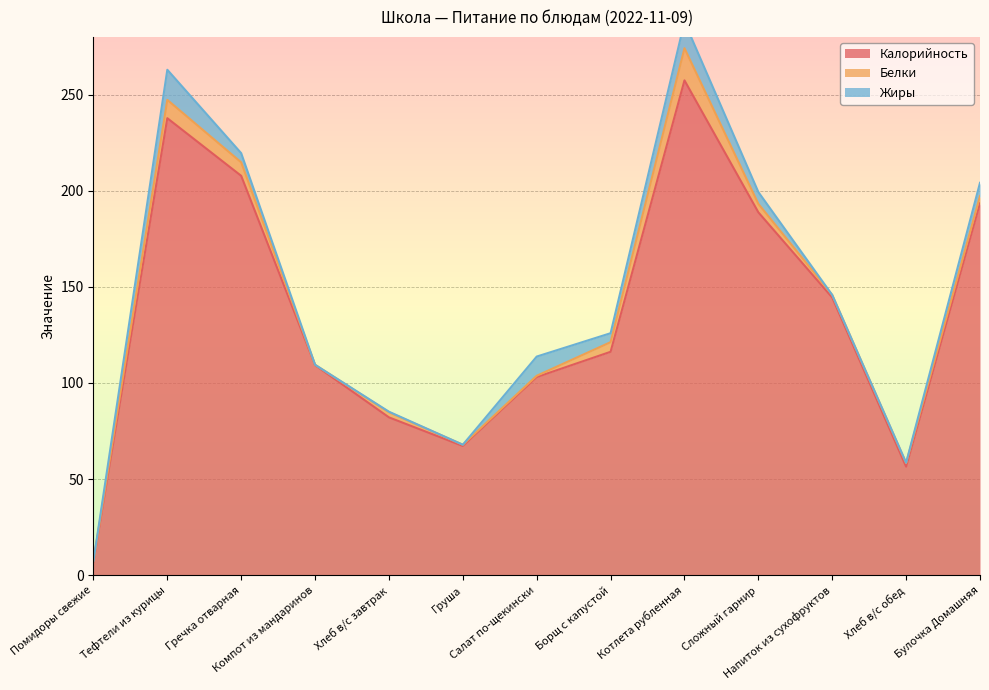

What is the total value across all series at Хлеб в/с обед?

58.5